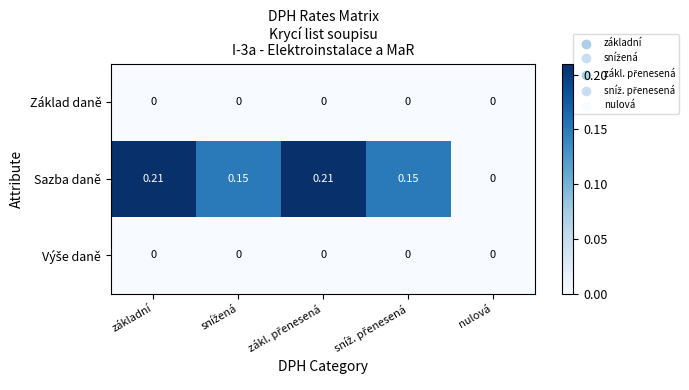

Which series has the largest total across all categories?

Sazba daně